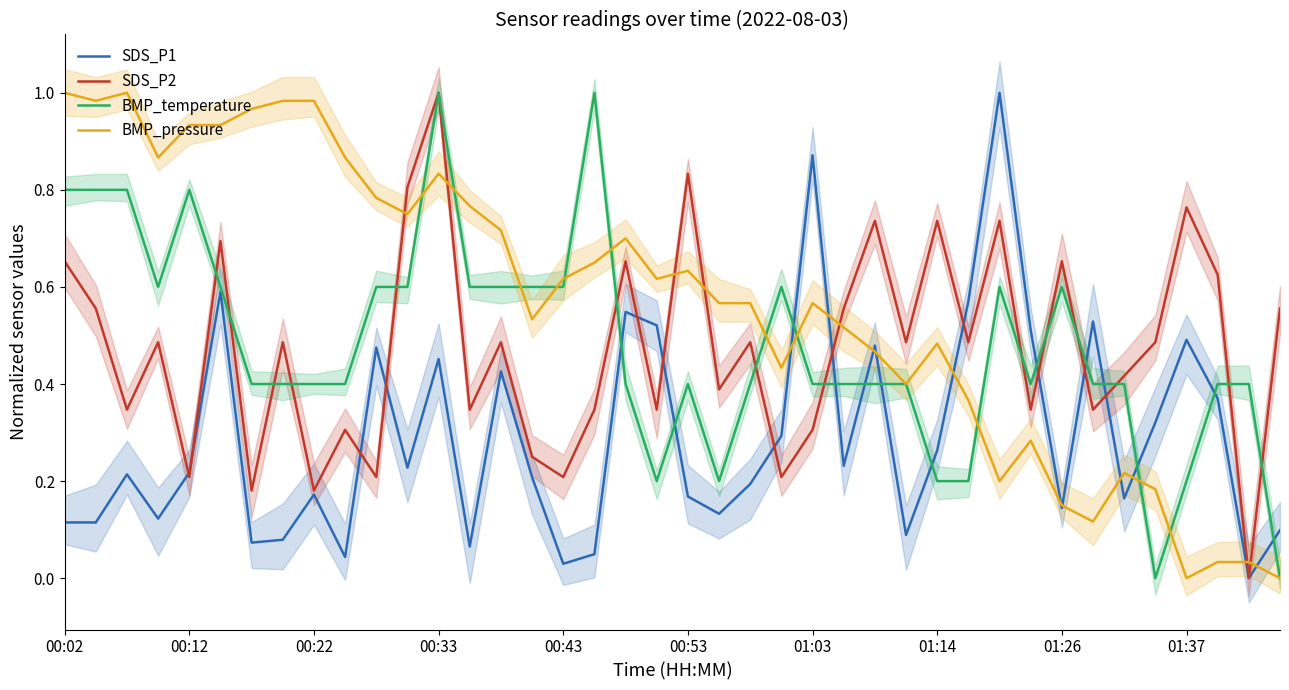

What is the value of the BMP_temperature point at the 4th from the left?

0.6